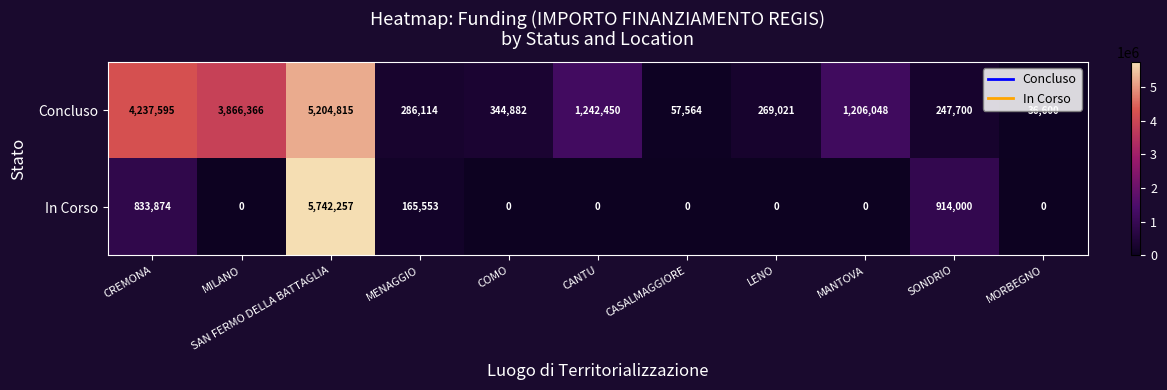

At which label is In Corso closest to 2871128?

SONDRIO